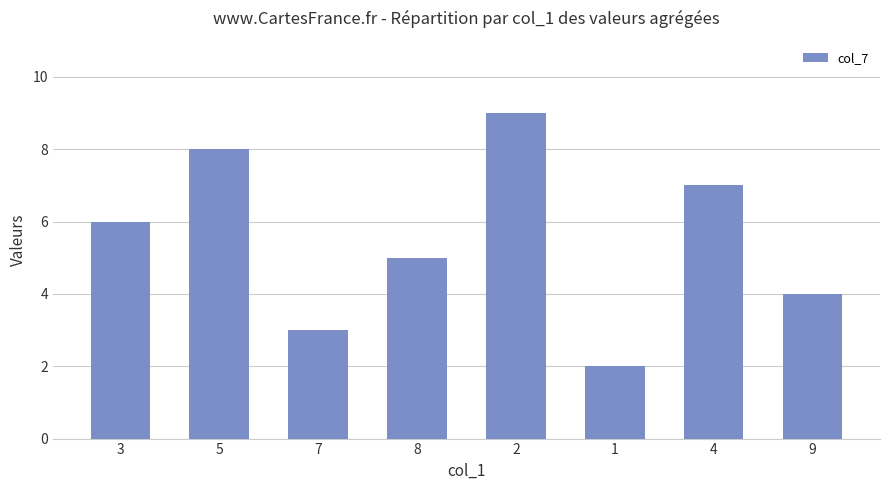

Rank the categories by value from lowest to highest.

1, 7, 9, 8, 3, 4, 5, 2